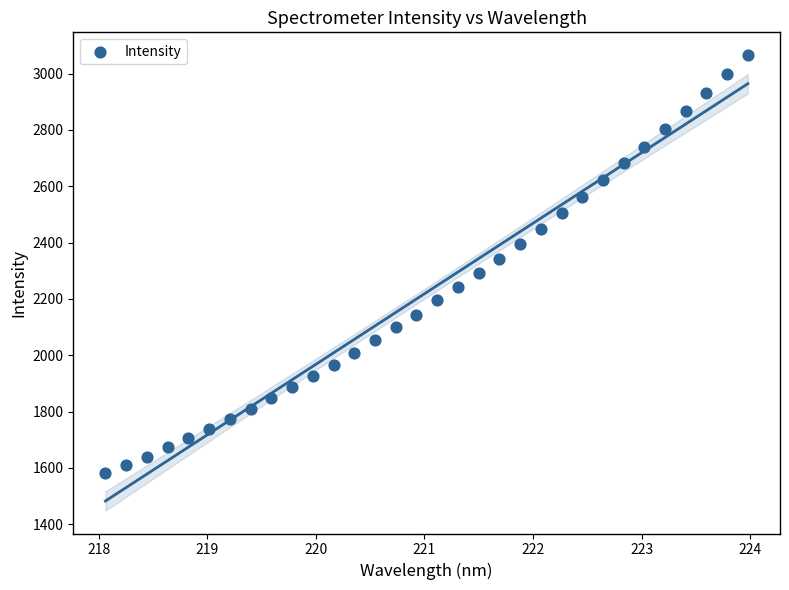

What is the range of Y values (max minus min)?

1485.8